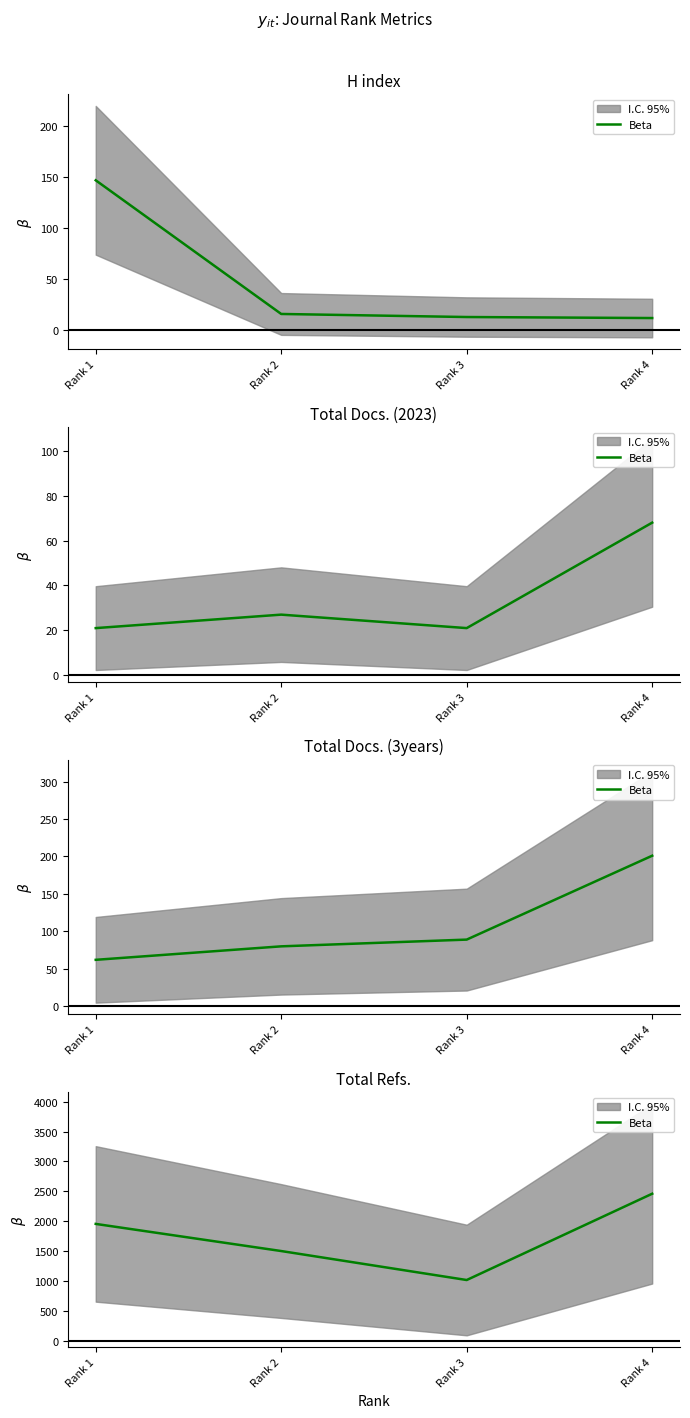

At which category does the data reach its first local valley?

Rank 3